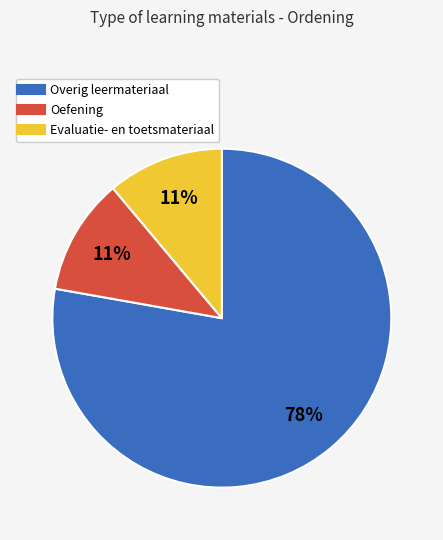

Is there a majority slice in this chart?

Yes